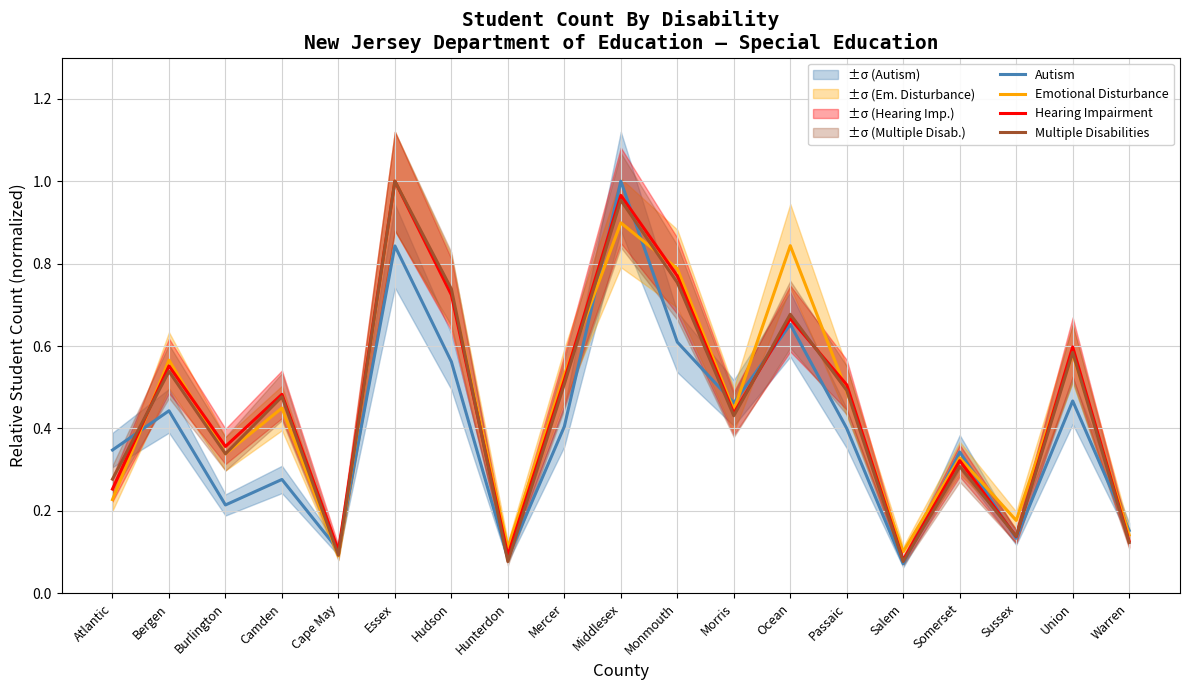

How many series are shown in this chart?

4